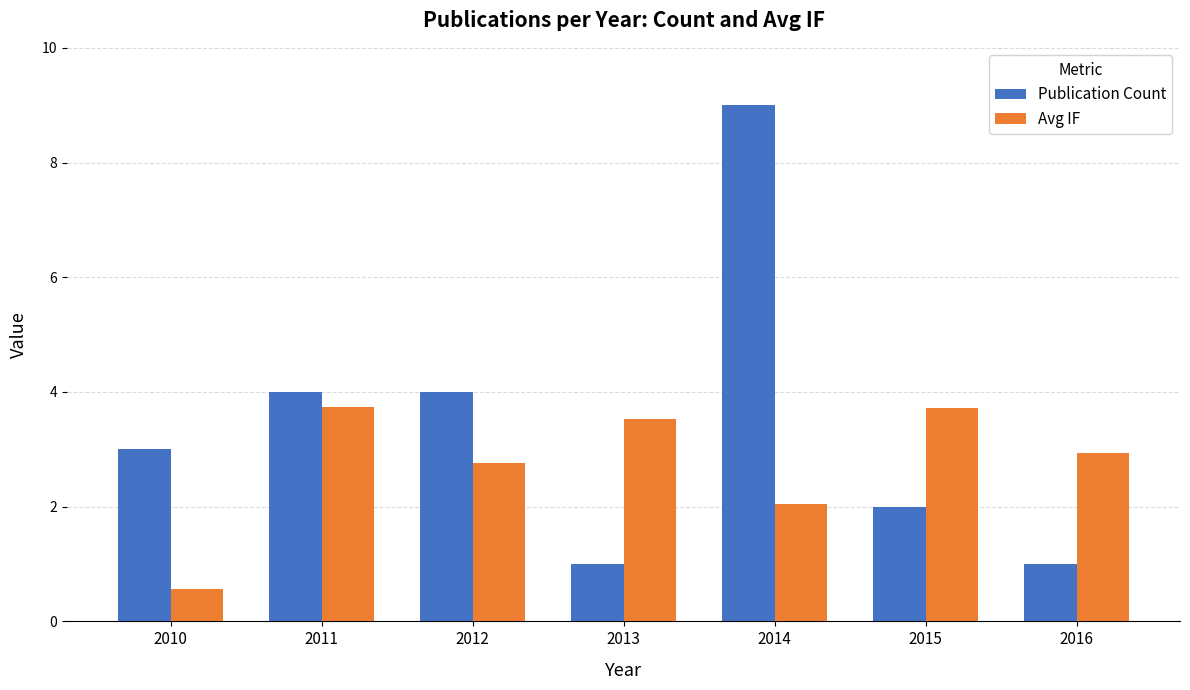

What is the spread (max minus min) of values at 2010?

2.4